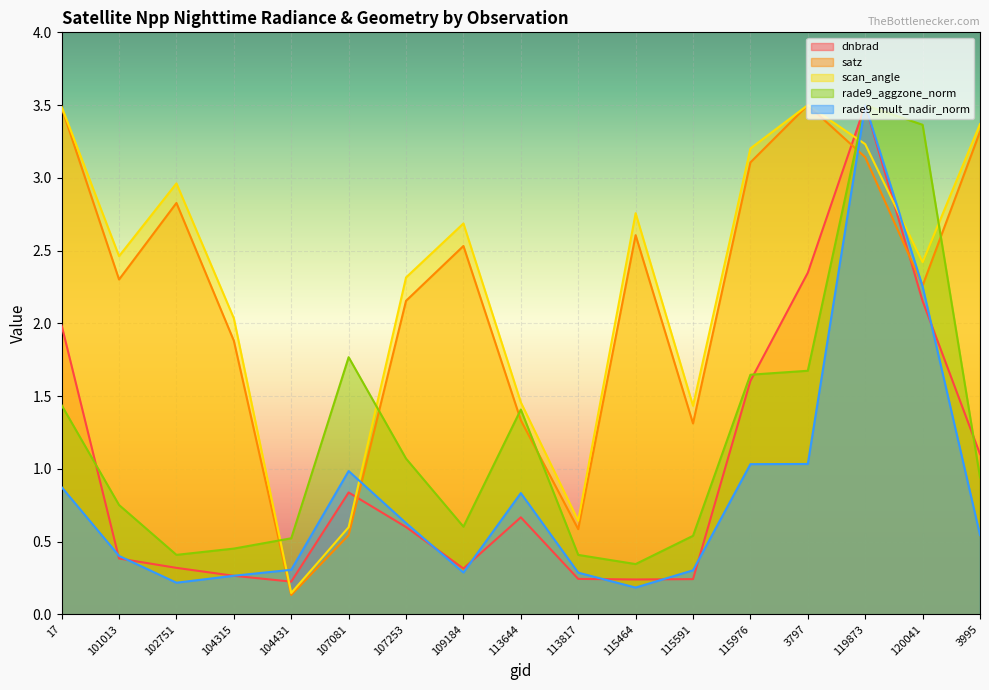

At 102751, list the series in order from largest to smallest.

scan_angle, satz, rade9_aggzone_norm, dnbrad, rade9_mult_nadir_norm